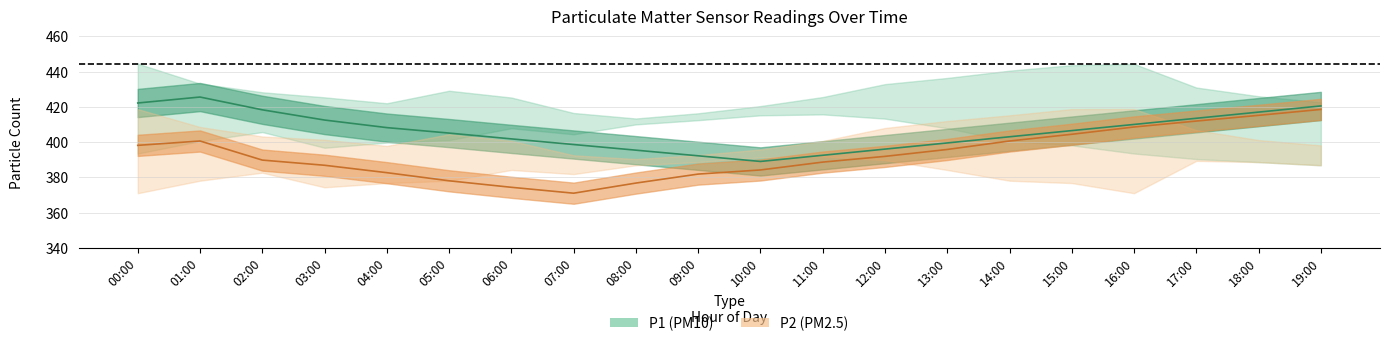

True or false: P2_upper has a value of 103.0 at 13:00.

False